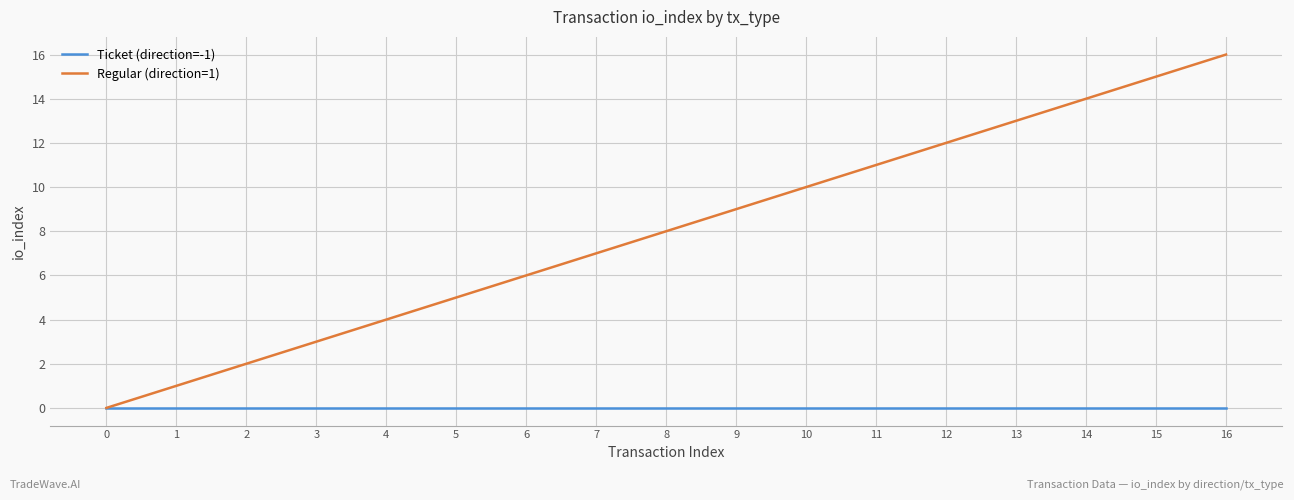

Is the value of Regular (direction=1) at 8 greater than the value of Ticket (direction=-1) at 9?

Yes